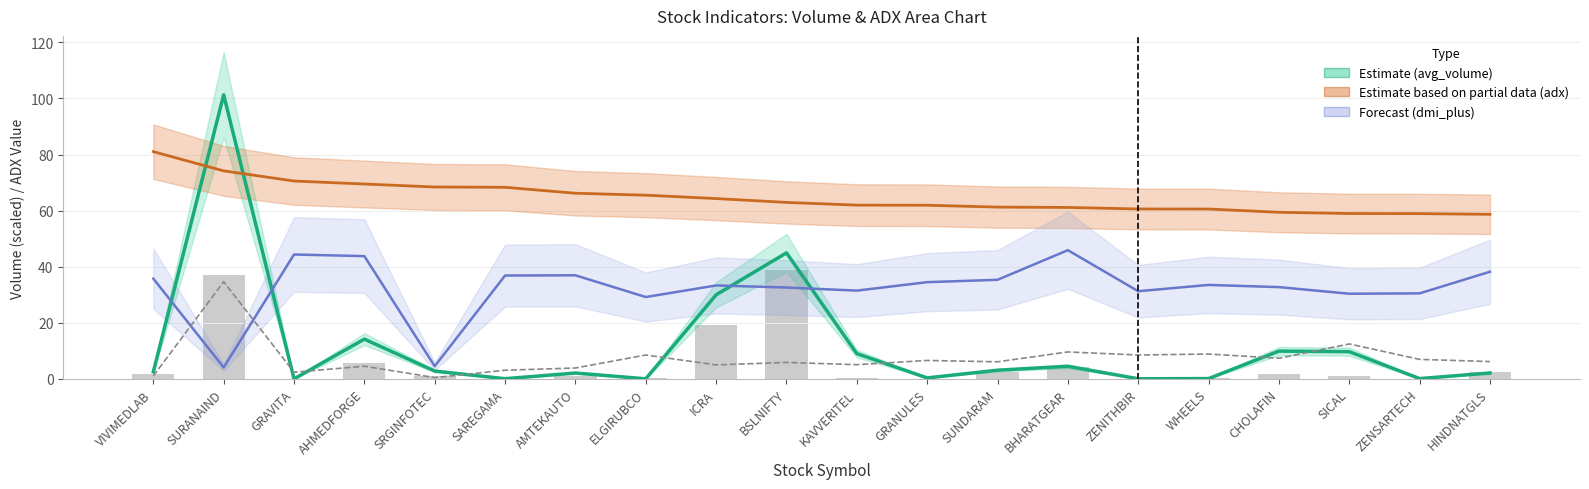

Reading left to right, transcribe all the data shown in this chart.

avg_volume (Estimate): 2.5	101.3	0.0	14.2	2.8	0.1	2.1	0.0	30.0	45.0	9.0	0.4	3.1	4.5	0.1	0.1	9.9	9.7	0.1	2.1
adx (Estimate partial): 81.0	74.2	70.6	69.5	68.4	68.3	66.2	65.5	64.3	62.9	62.0	61.9	61.3	61.1	60.6	60.6	59.4	59.0	58.9	58.7
dmi_plus (Forecast): 35.8	4.1	44.4	43.8	4.5	36.9	37.0	29.2	33.3	32.6	31.5	34.5	35.4	45.9	31.3	33.5	32.7	30.4	30.5	38.2
dmi_minus: 1.1	34.6	2.4	4.5	0.5	3.1	3.9	8.5	5.0	5.9	5.1	6.6	6.1	9.6	8.5	8.9	7.4	12.5	7.0	6.2
last_volume (scaled): 1.6	37.1	0.0	5.6	1.1	0.1	1.0	0.2	19.4	39.0	0.4	0.0	2.4	4.2	0.1	0.2	1.7	1.1	0.1	2.5